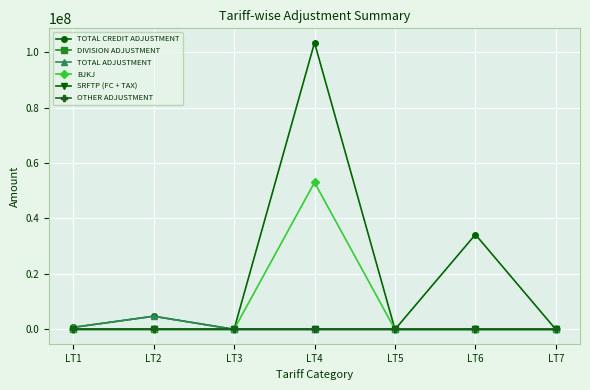

Is this an area chart (filled region under the line)?

No